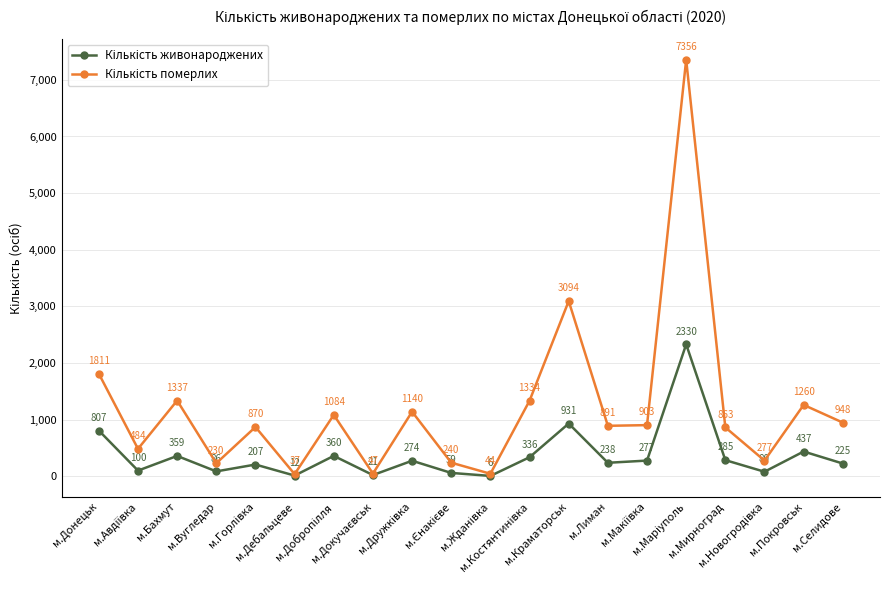

Does the chart display data point markers on the line(s)?

Yes